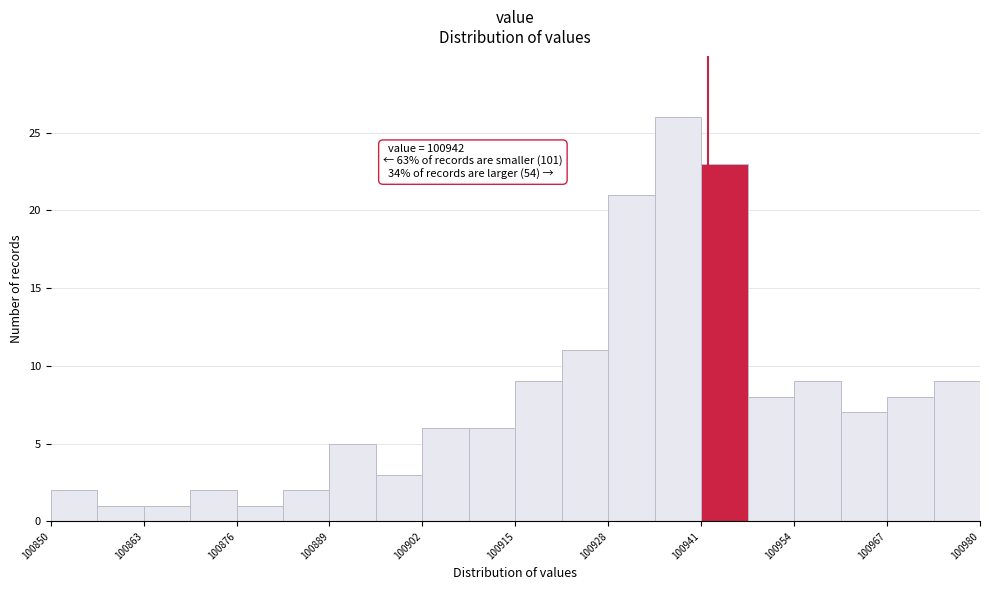

Around what value on the x-axis is the tallest bar? Give the approximate position of its centre, as read against the axis.

100938